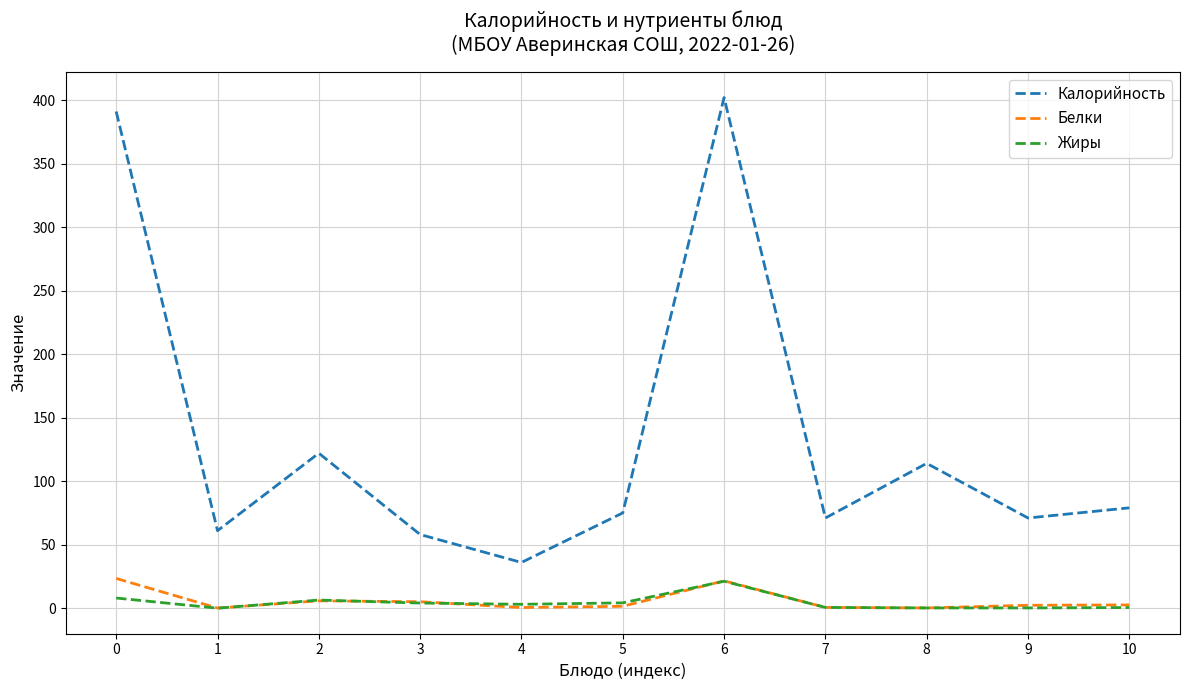

Which series has the widest spread of values?

Калорийность